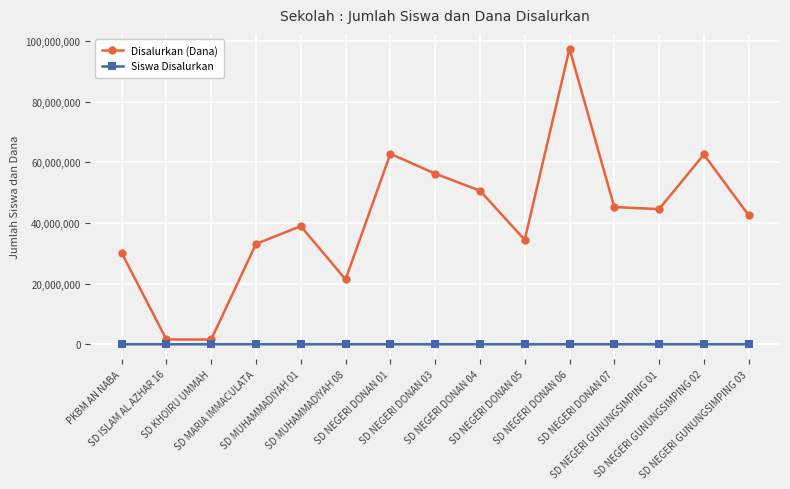

The value of Disalurkan (Dana) at SD NEGERI GUNUNGSIMPING 01 is 44550000. True or false?

True